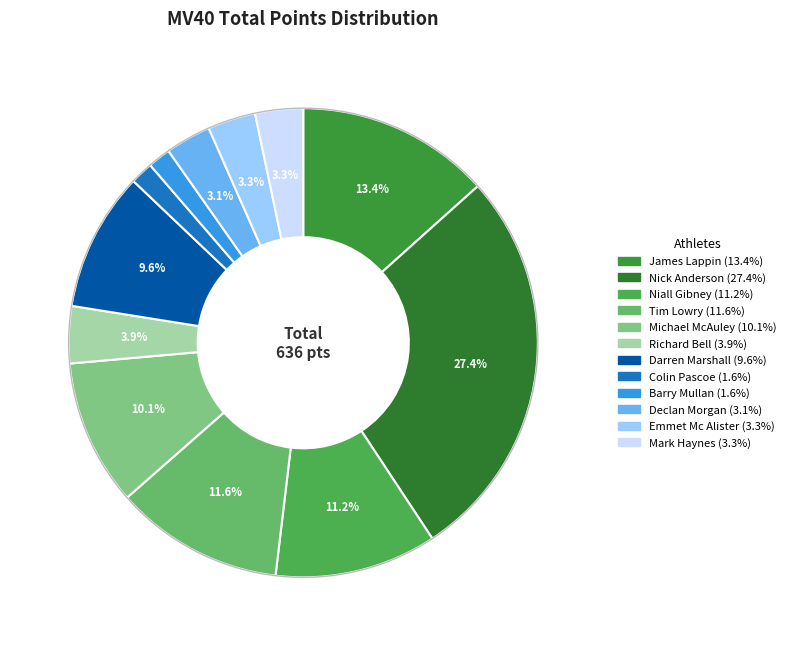

To the nearest percent, what percentage of the pie is Michael McAuley?

10%